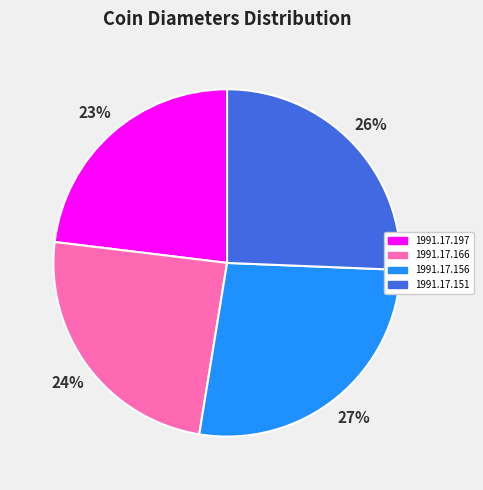

Which category has the smallest portion of the pie?

1991.17.197